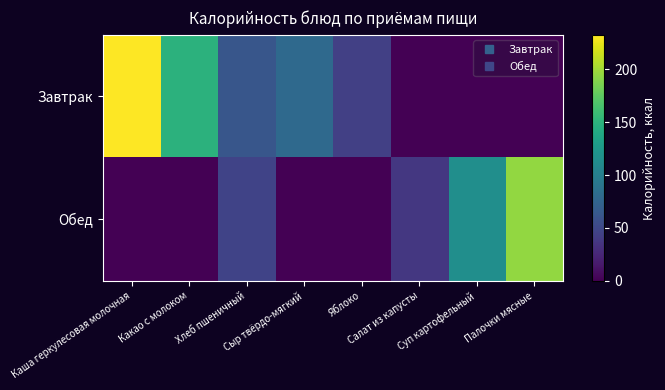

At Какао с молоком, list the series in order from largest to smallest.

Завтрак, Обед